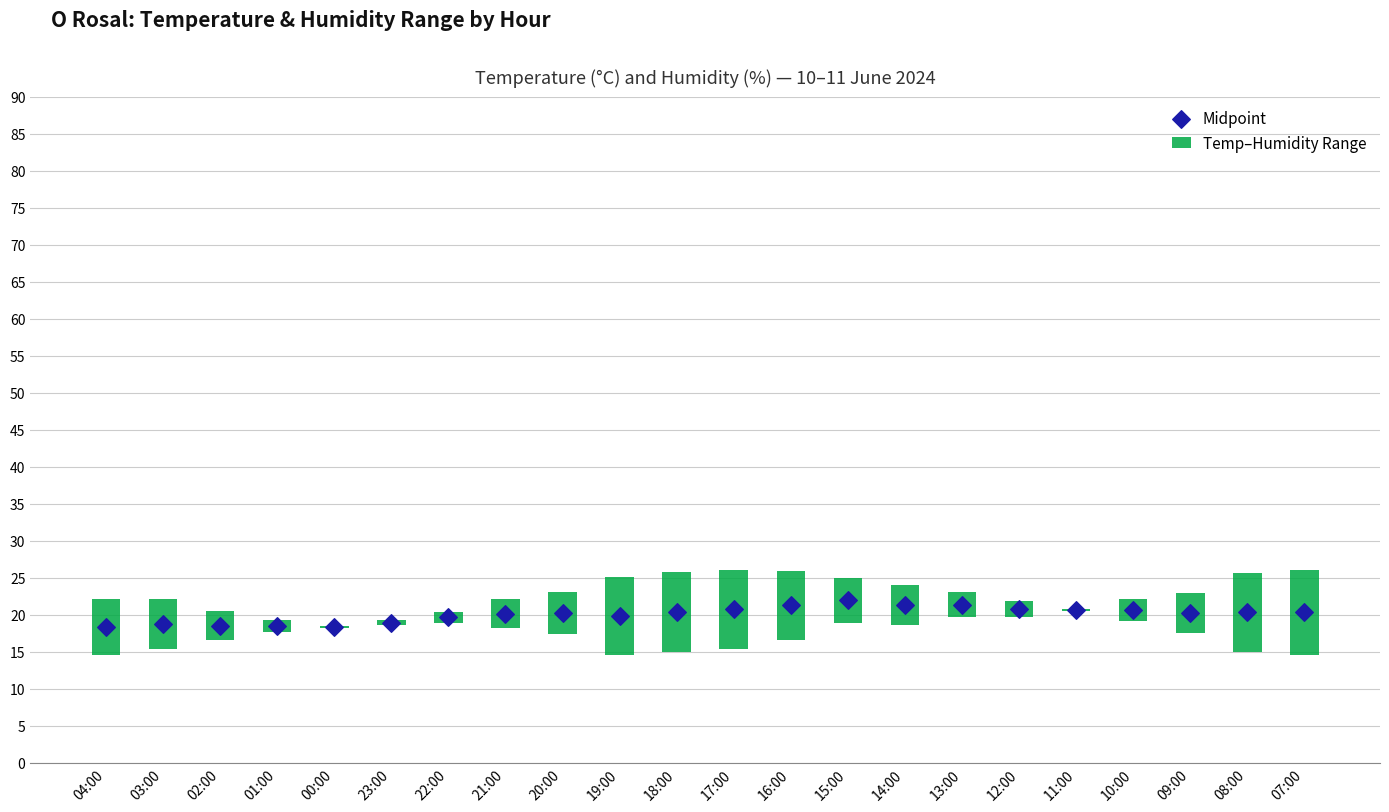

What is the total value across all series at 14:00?

26.7